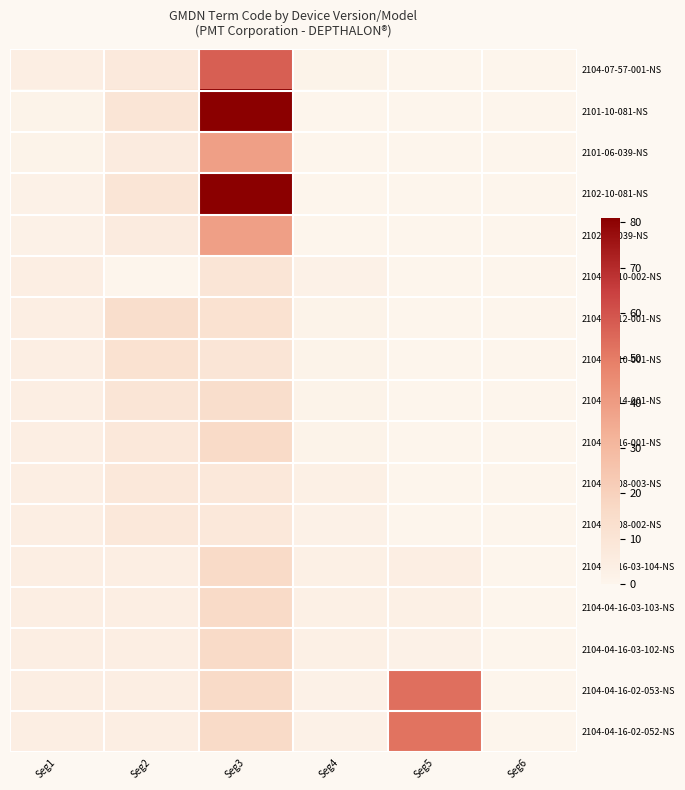

What is the spread (max minus min) of values at Seg2?

14